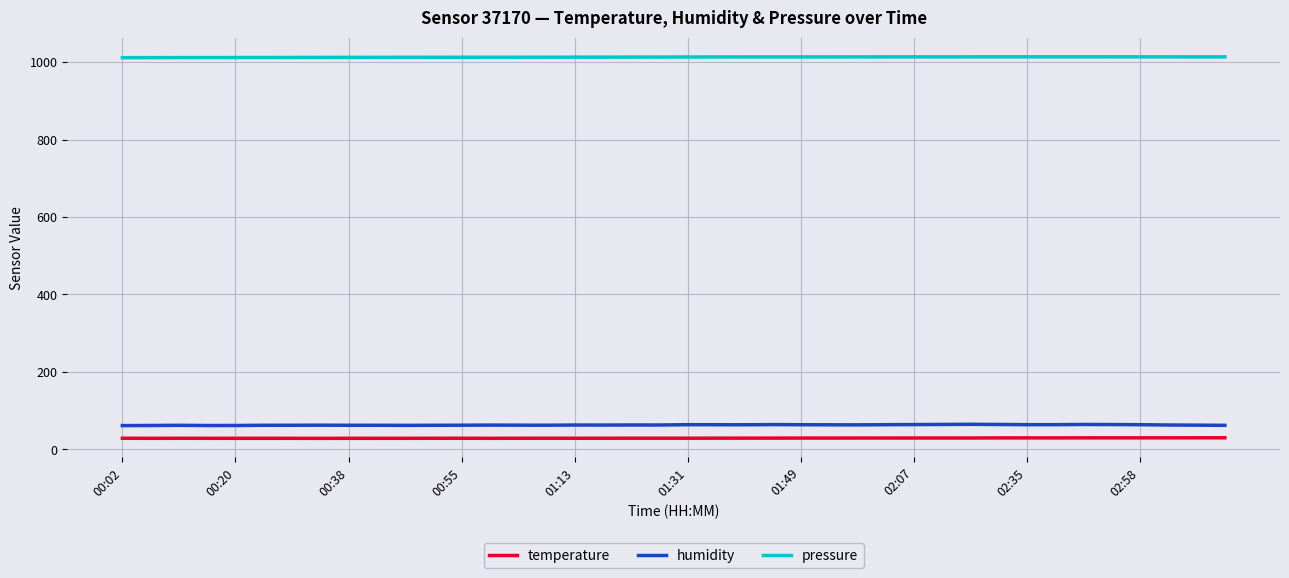

Which series has the widest spread of values?

humidity